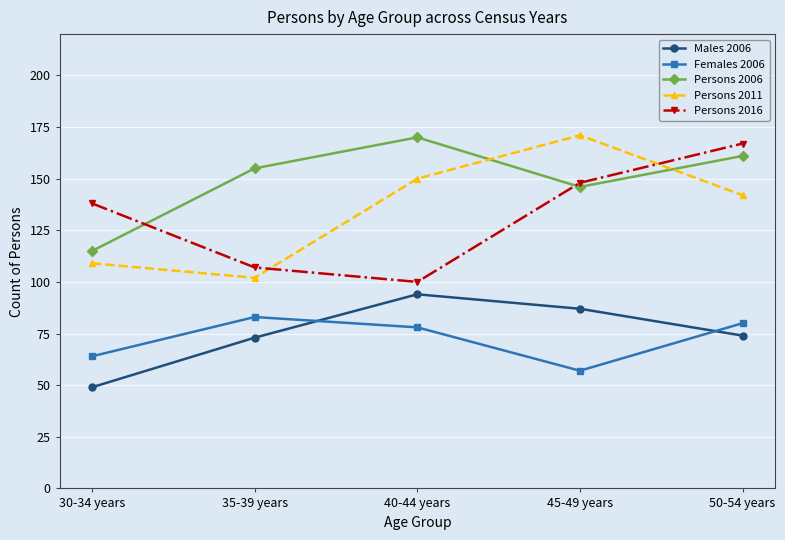

What is the spread (max minus min) of values at 45-49 years?

114